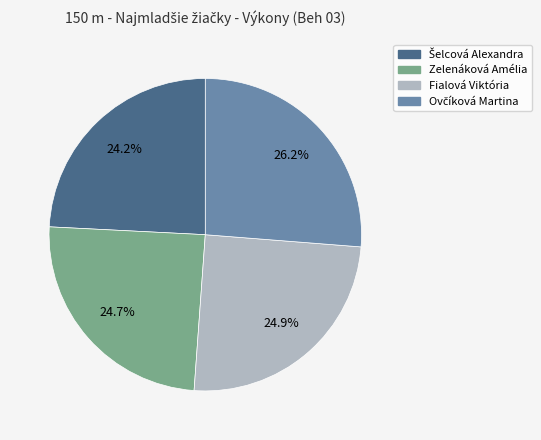

What portion of the pie excludes Zelenáková Amélia?

75.3%